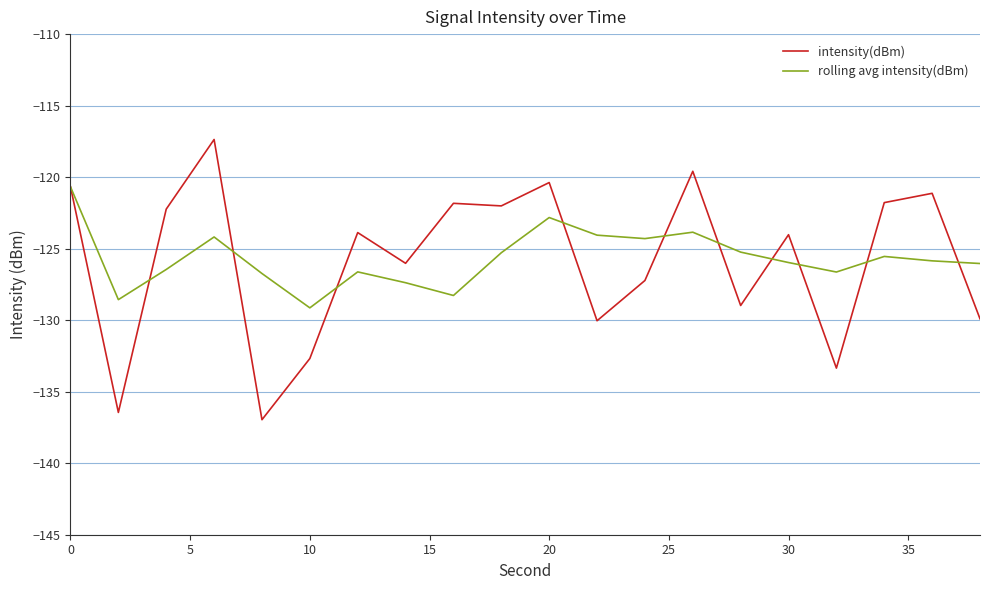

How many interior local peaks does the rolling avg intensity(dBm) series have?

5